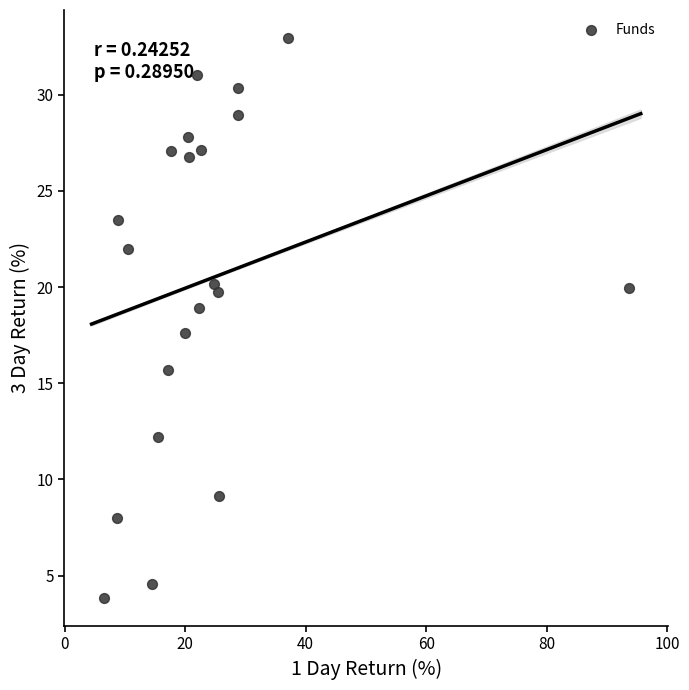

What is the range of Y values (max minus min)?

29.1